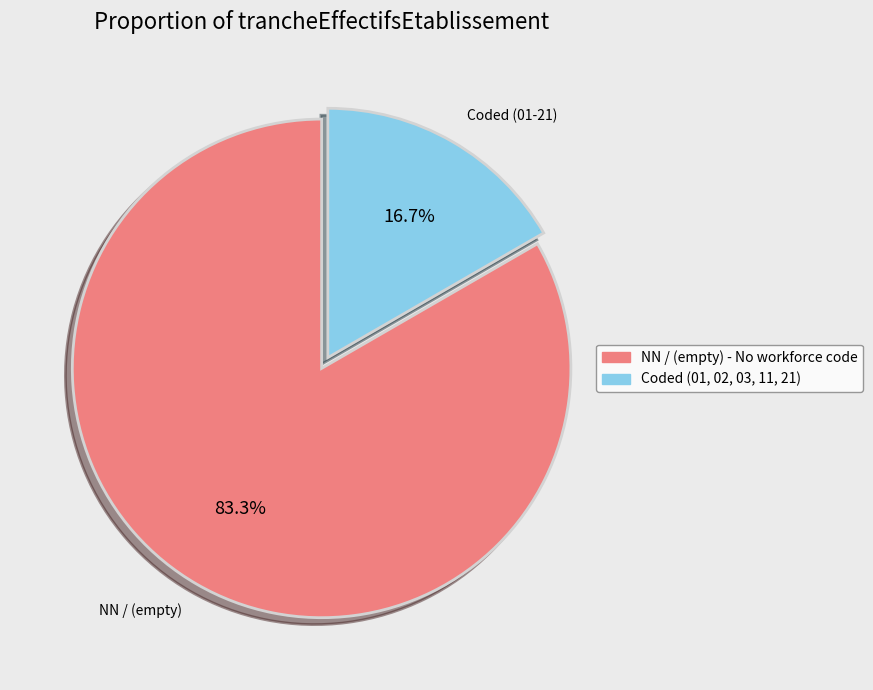

Between NN / (empty) and Coded (01-21), which is larger?

NN / (empty)